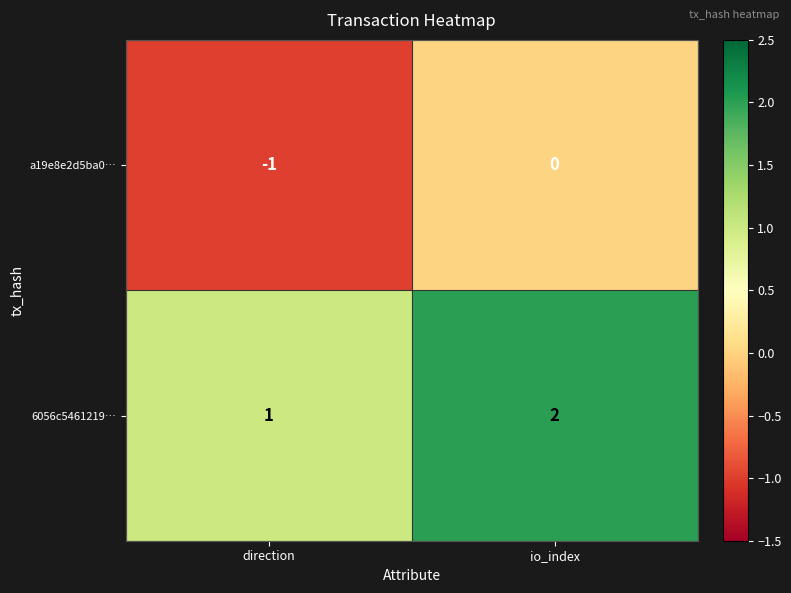

Is the value of 6056c5461219… at direction greater than the value of a19e8e2d5ba0… at direction?

Yes